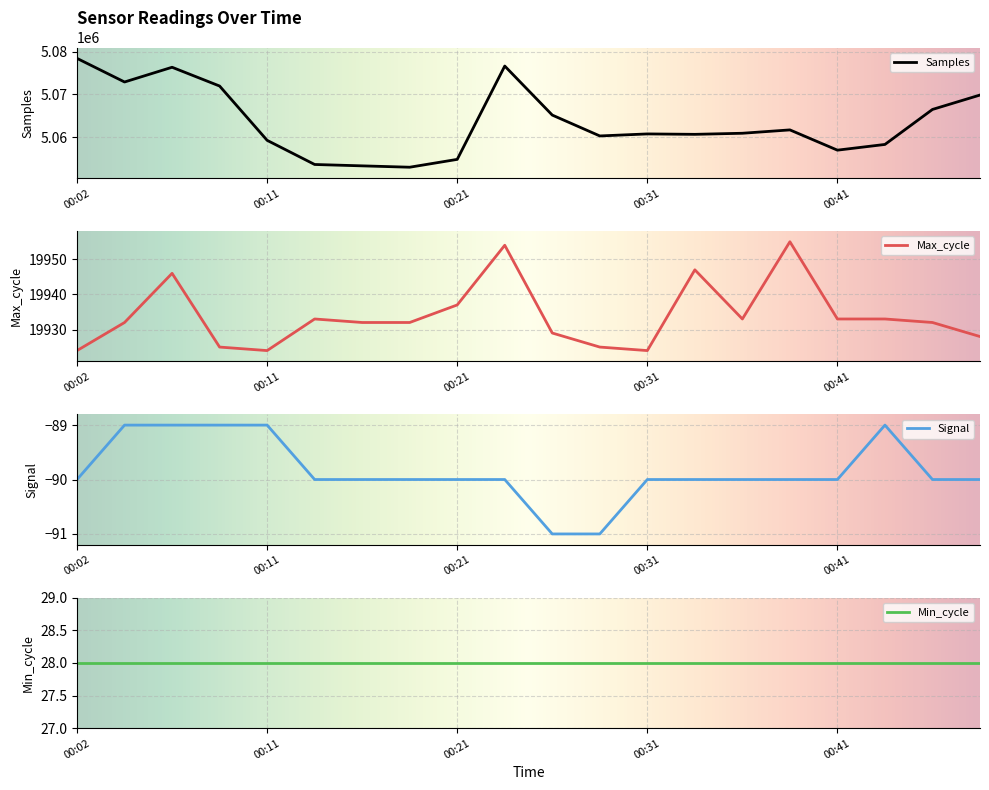

Which series has the largest total across all categories?

Samples